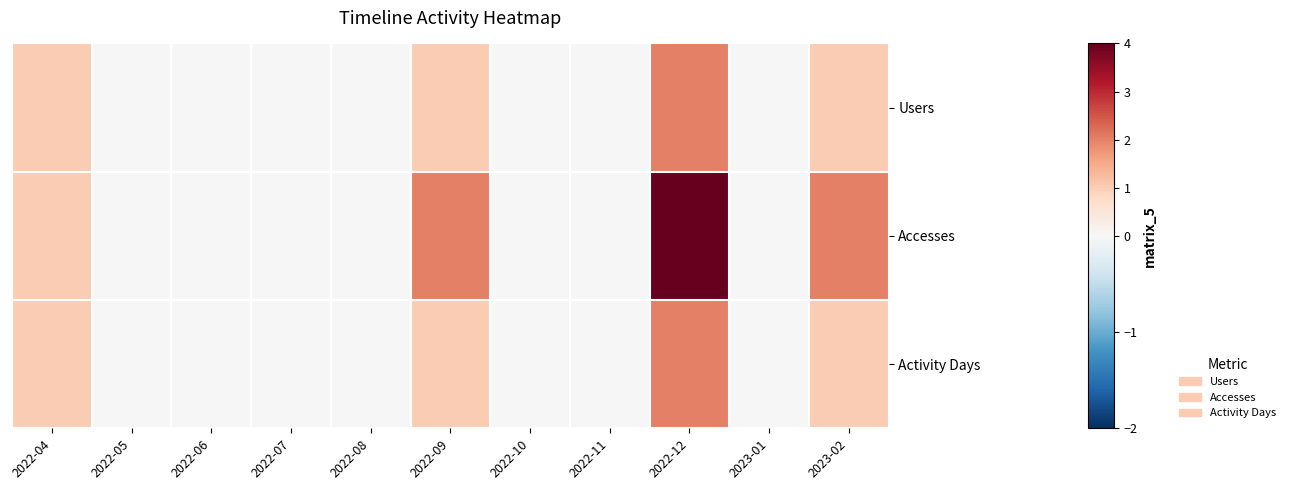

What is the total value across all series at 2022-04?

3